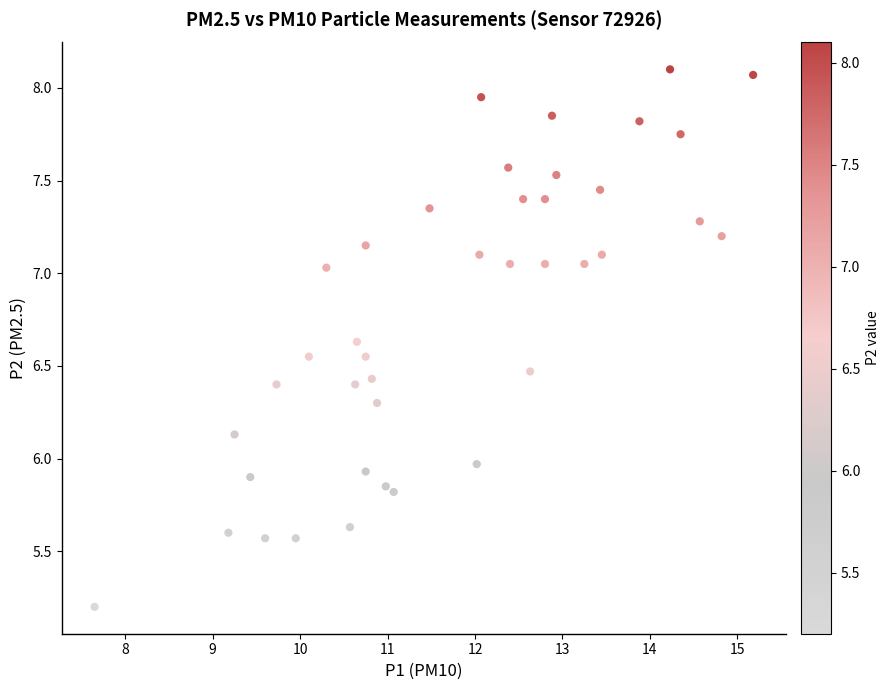

What is the range of Y values (max minus min)?

2.9